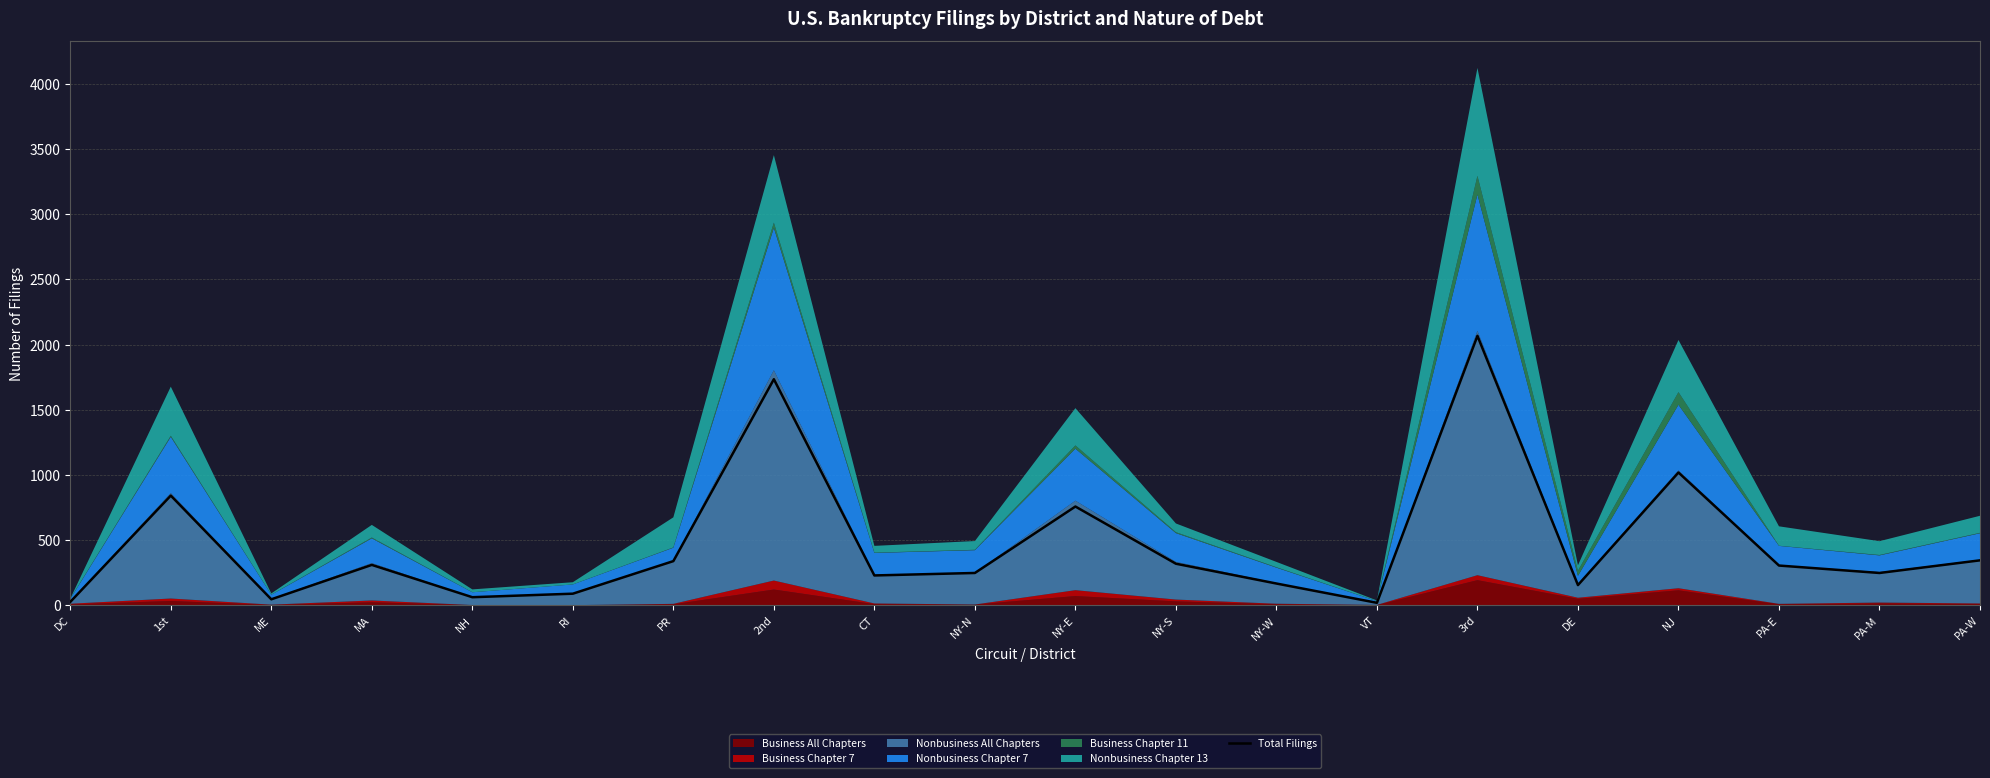

Reading left to right, what are all the values shown in this chart?

25	841	45	309	61	88	338	1734	228	247	757	318	166	18	2067	154	1018	304	247	344